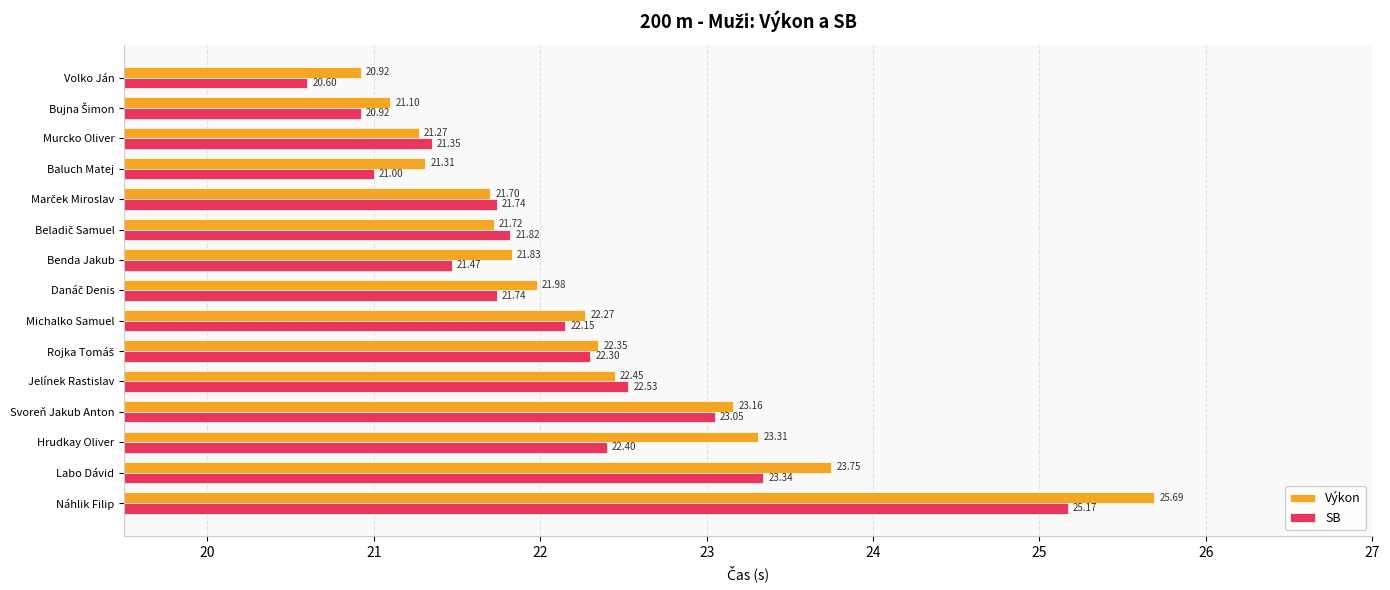

List the series in order of their overall mean, lowest first.

SB, Výkon